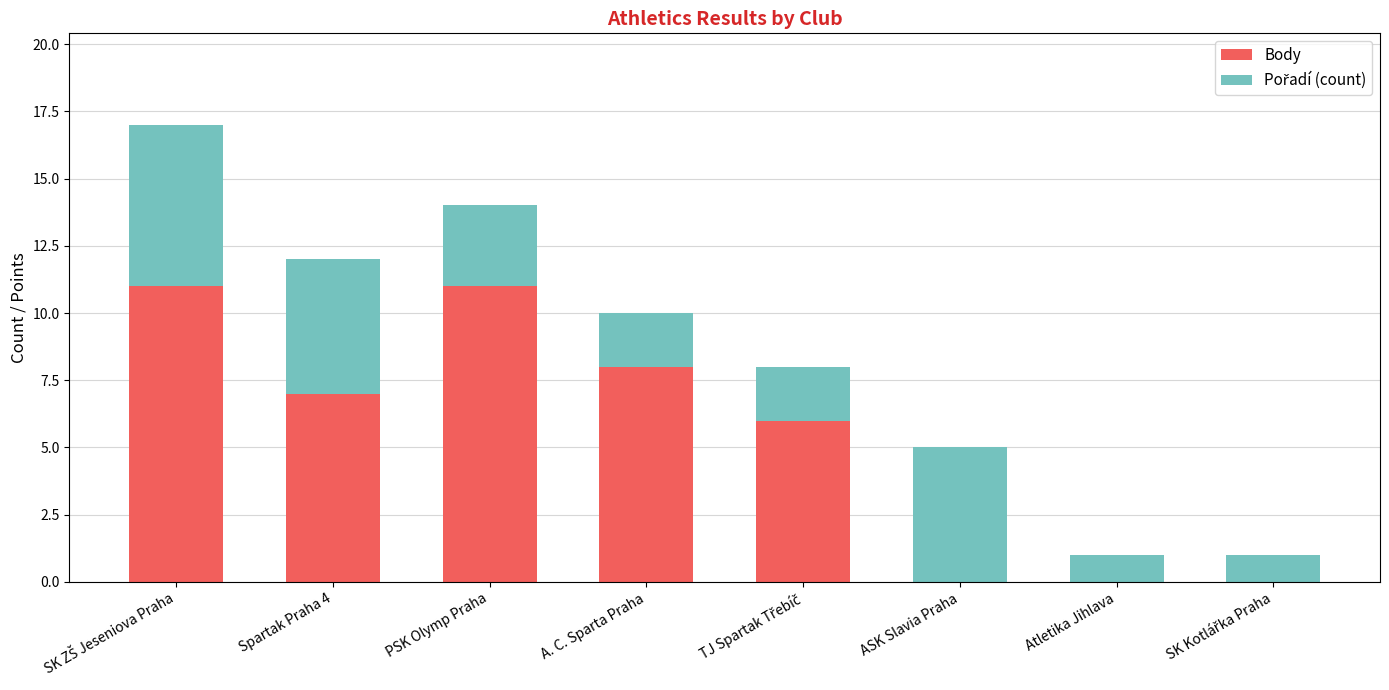

The Body series shows 0 at Atletika Jihlava. True or false?

True